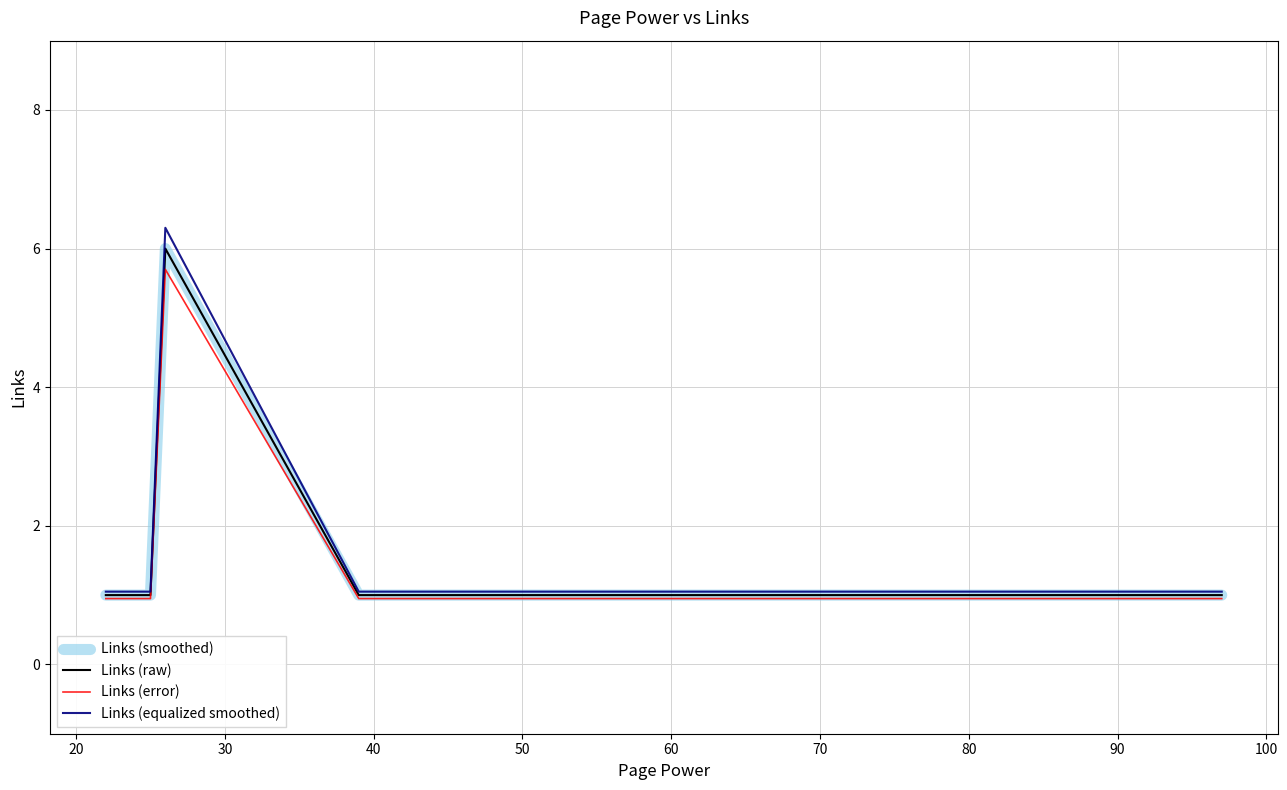

What is the difference between the highest and lowest values at 70?

0.1